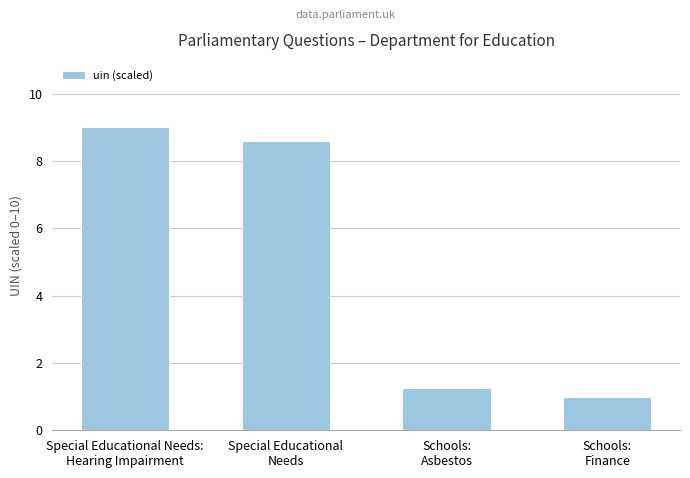

Rank the categories by value from lowest to highest.

Schools:
Finance, Schools:
Asbestos, Special Educational
Needs, Special Educational Needs:
Hearing Impairment